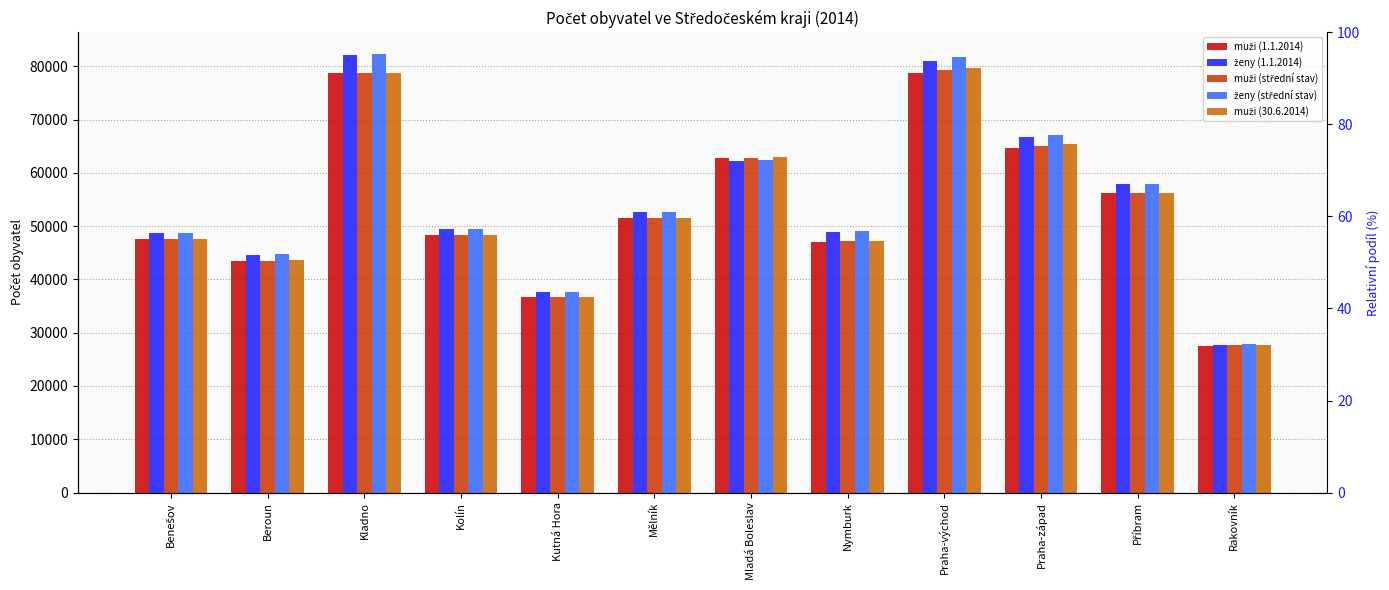

What position from the left is Praha-západ?

10